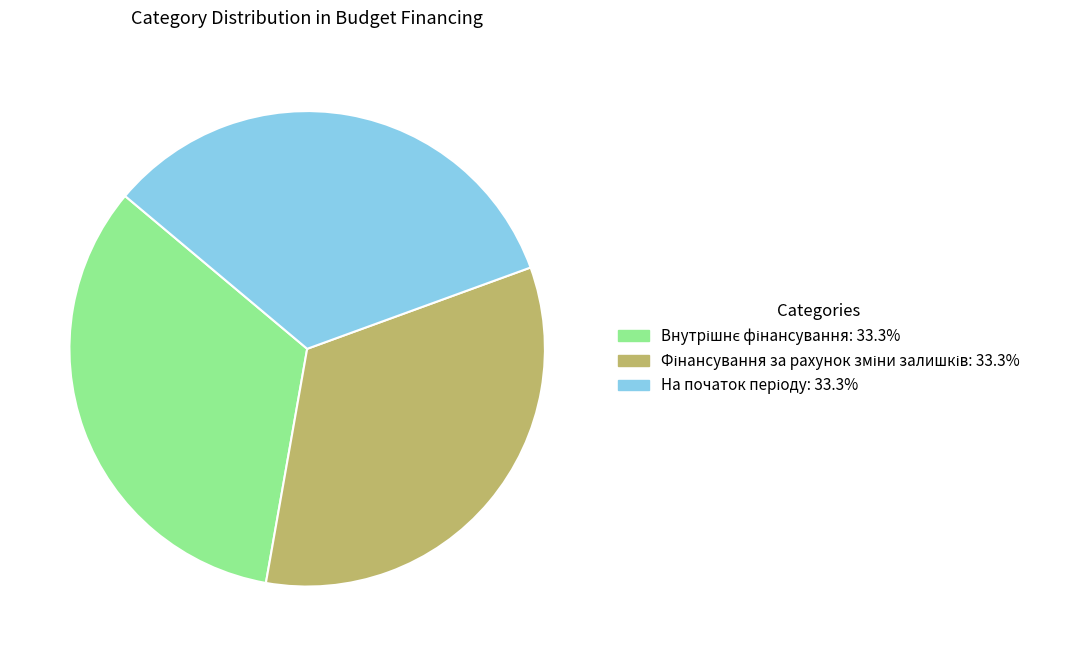

Does any single category account for the majority?

No